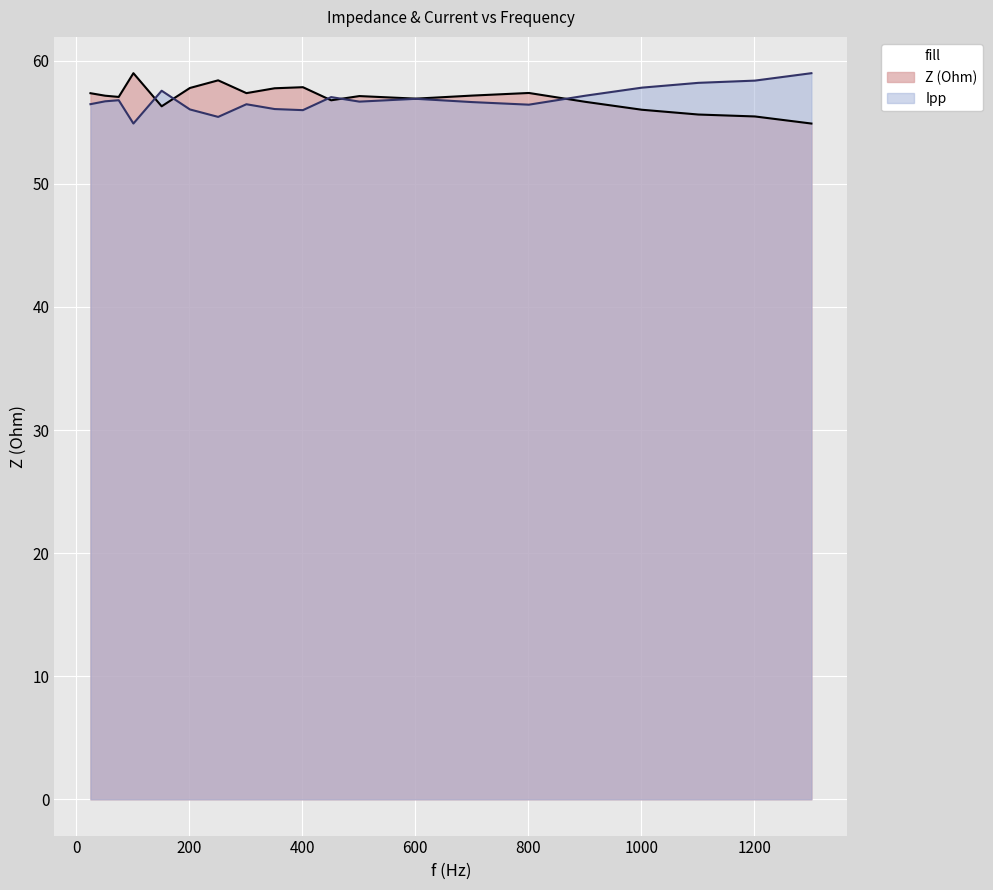

True or false: Z (Ohm) has a value of 31.3 at 901.

False